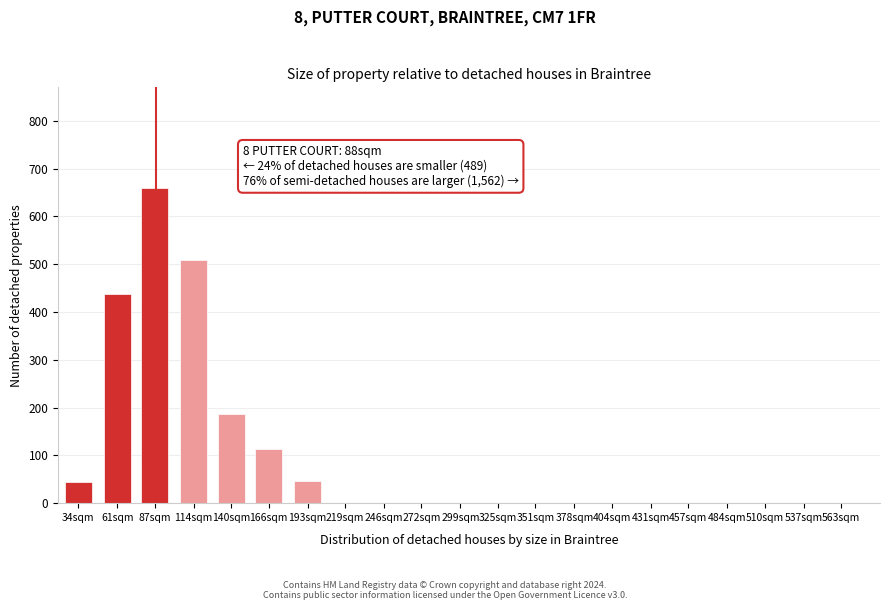

At which category does the chart reach its peak across all series?

87sqm